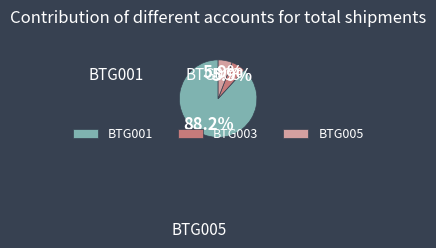

Which slice is the largest?

BTG001